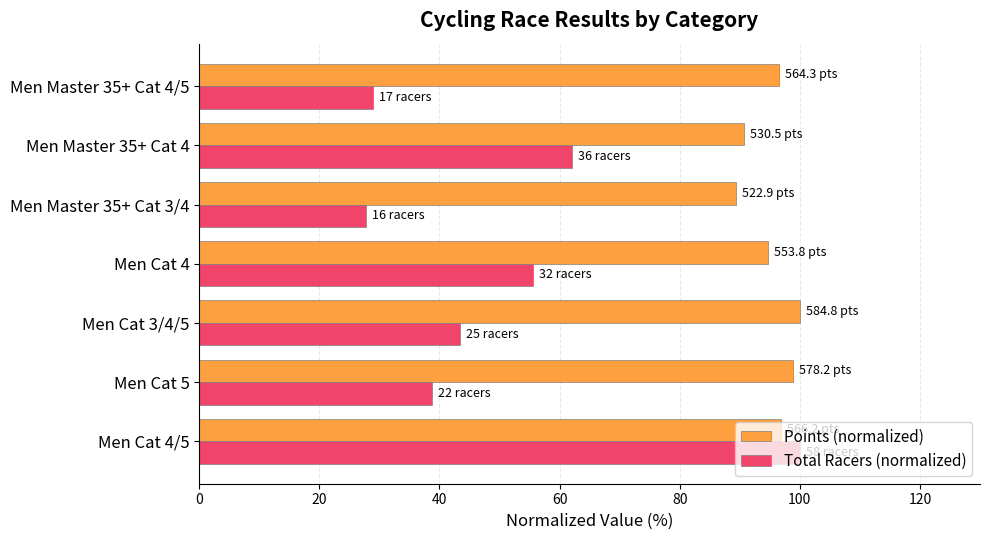

What is the maximum value for Total Racers (normalized)?

100.0